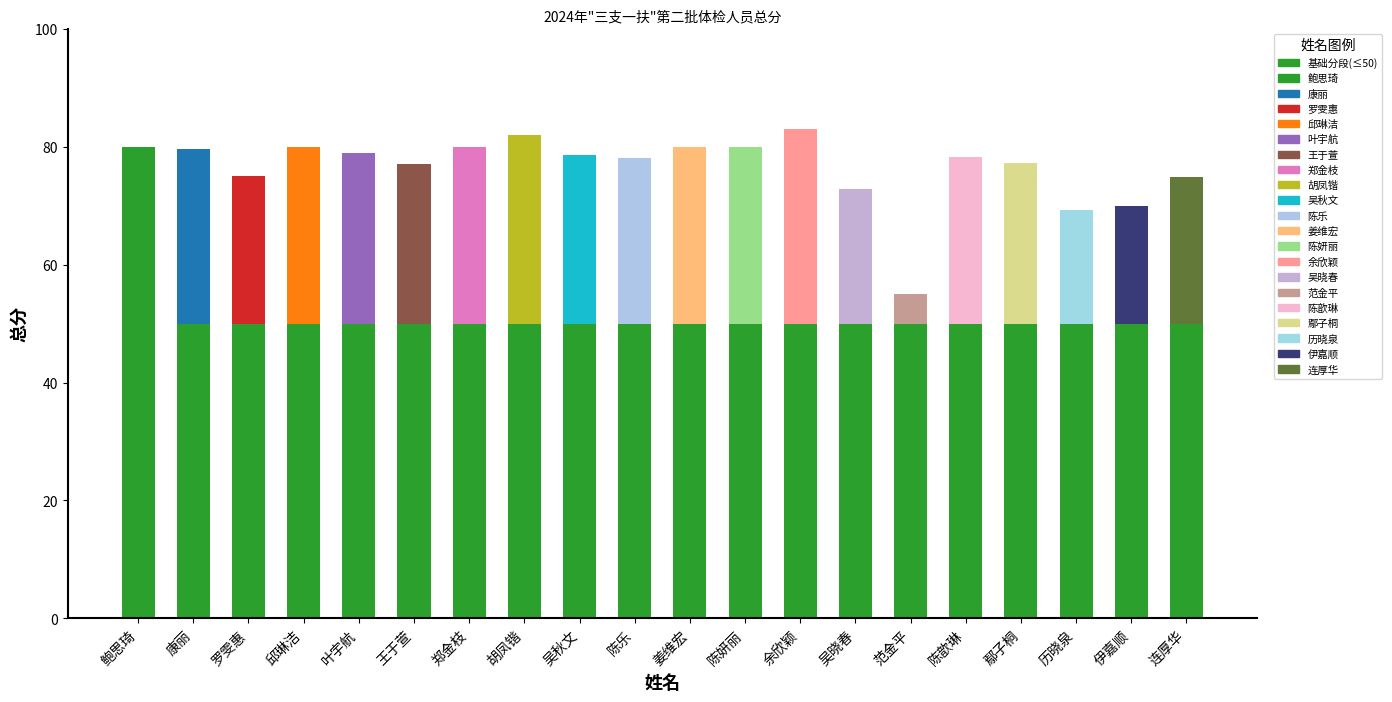

How many bars are there in total?

20